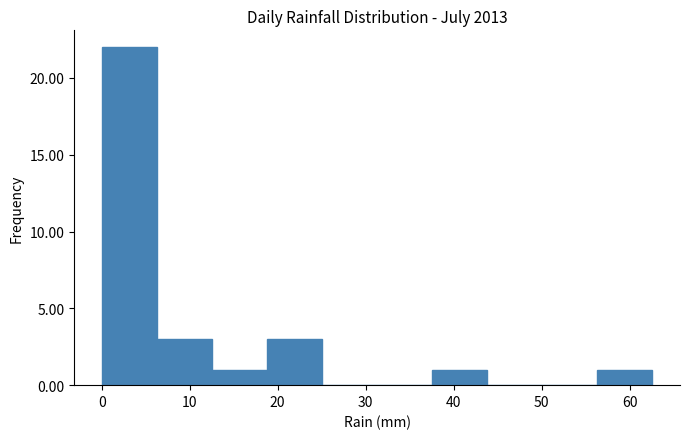

Reading left to right, list every bar in this chart as the range it spans on the x-axis followed by its height. Neither the bar edges nor the heights are printed on the chart, so give them approximately, as read against the axes.

0 to 6: 22
6 to 13: 3
13 to 19: 1
19 to 25: 3
25 to 31: 0
31 to 38: 0
38 to 44: 1
44 to 50: 0
50 to 56: 0
56 to 63: 1